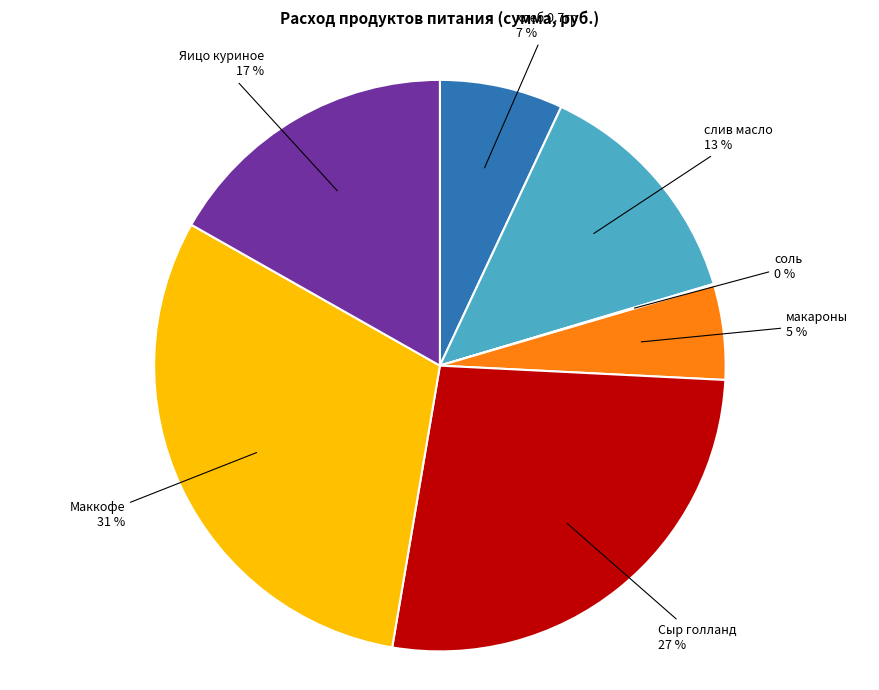

To the nearest percent, what is the average slice percentage?

14%